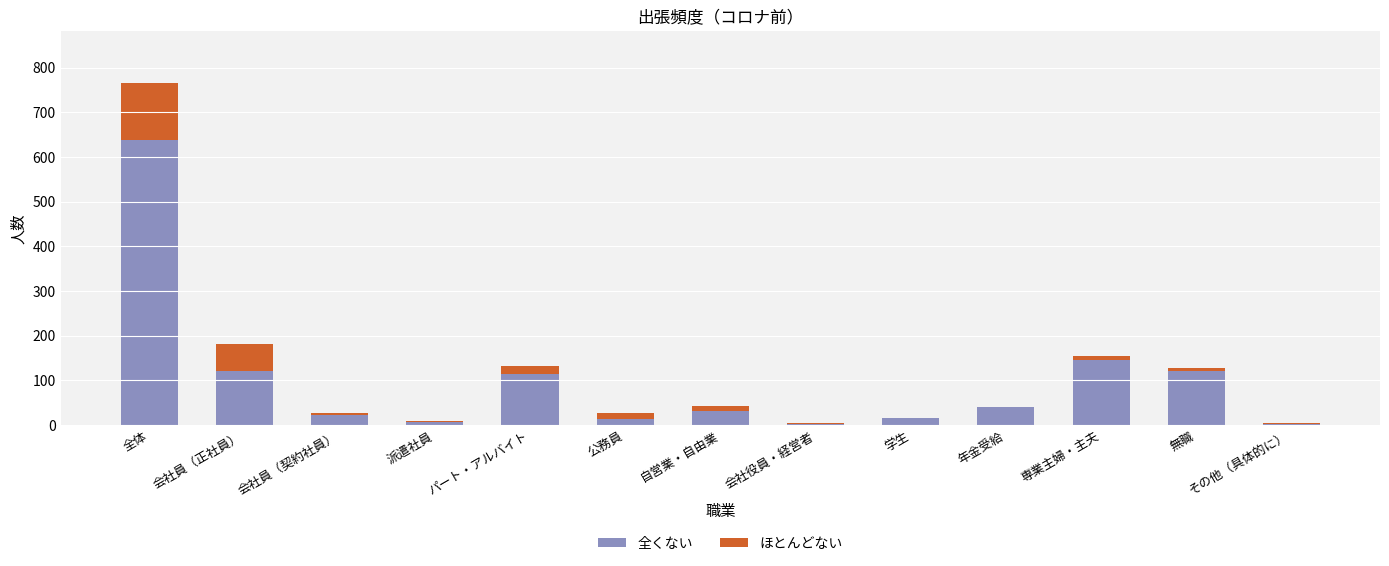

What is the sum of the 全くない values at 会社員（契約社員） and 全体?

661